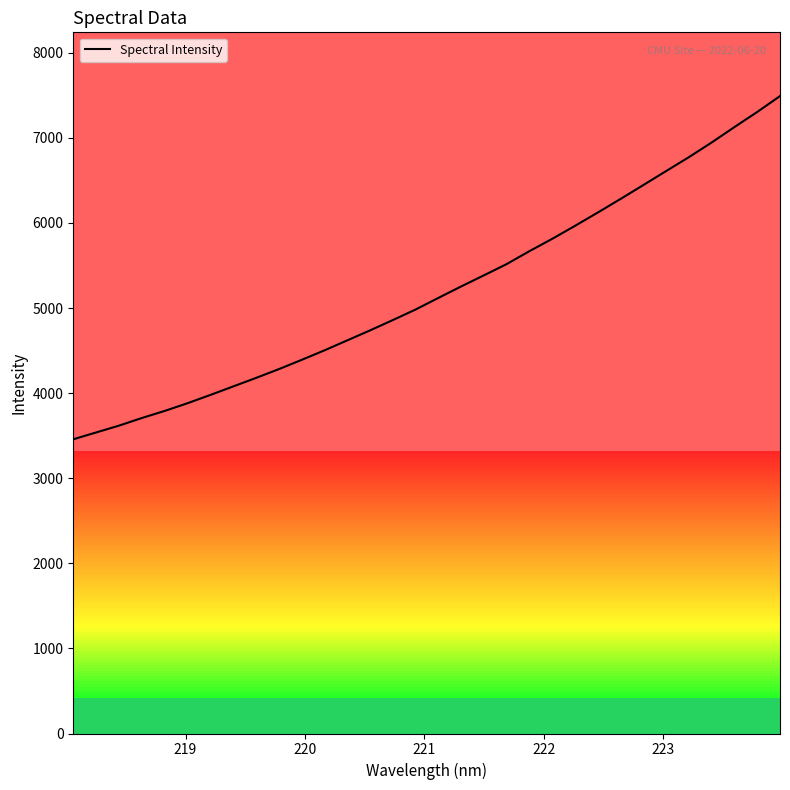

What is the difference between the second highest and second lowest values?

3766.7